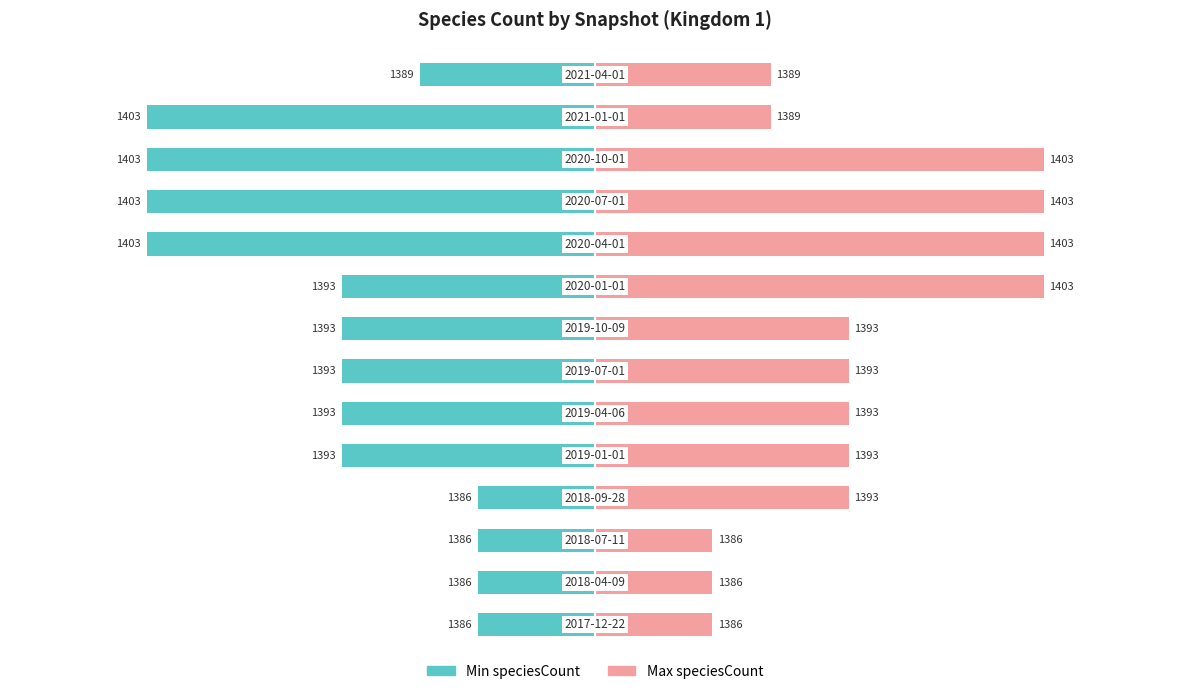

True or false: Max speciesCount has a value of 18 at 3.

False